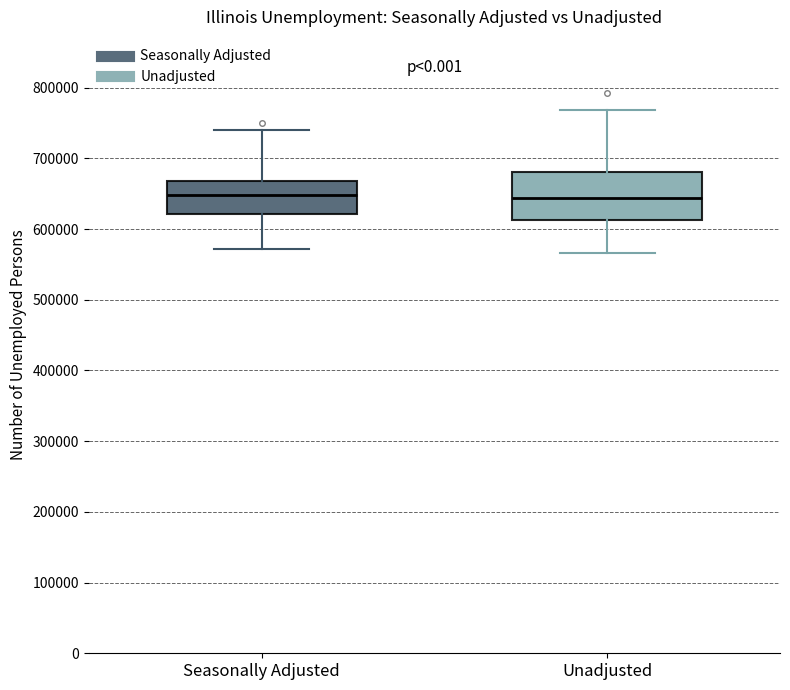

Where does the upper whisker of the box for Unadjusted end on the y-axis? The values are not printed on the chart, so give them approximately, as read against the axis.

770000